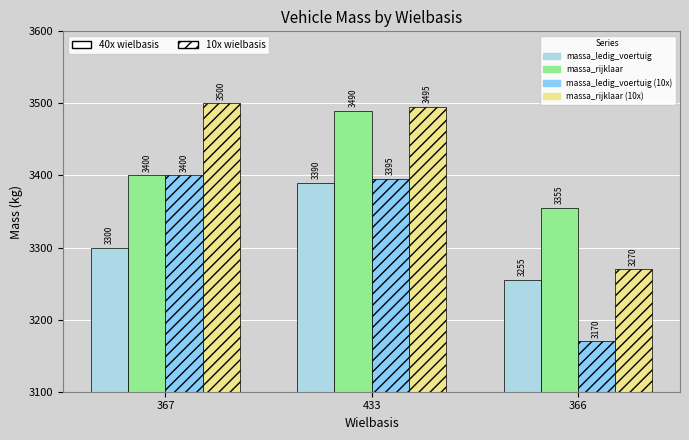

What is the smallest value displayed?

3170